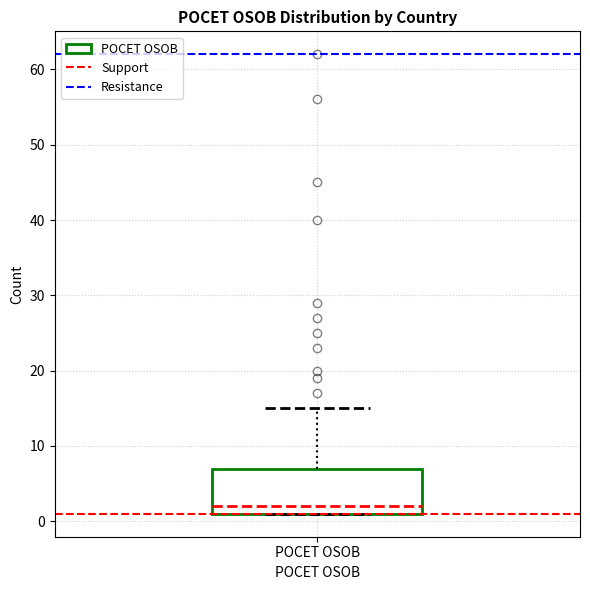

Transcribe this box plot: give where the median line is, the range the box spans, and where the two whiskers end, as read against the y-axis. The values are not printed on the chart, so give them approximately, as read against the axis.

median 2, box 1 to 7, whiskers 1 to 15